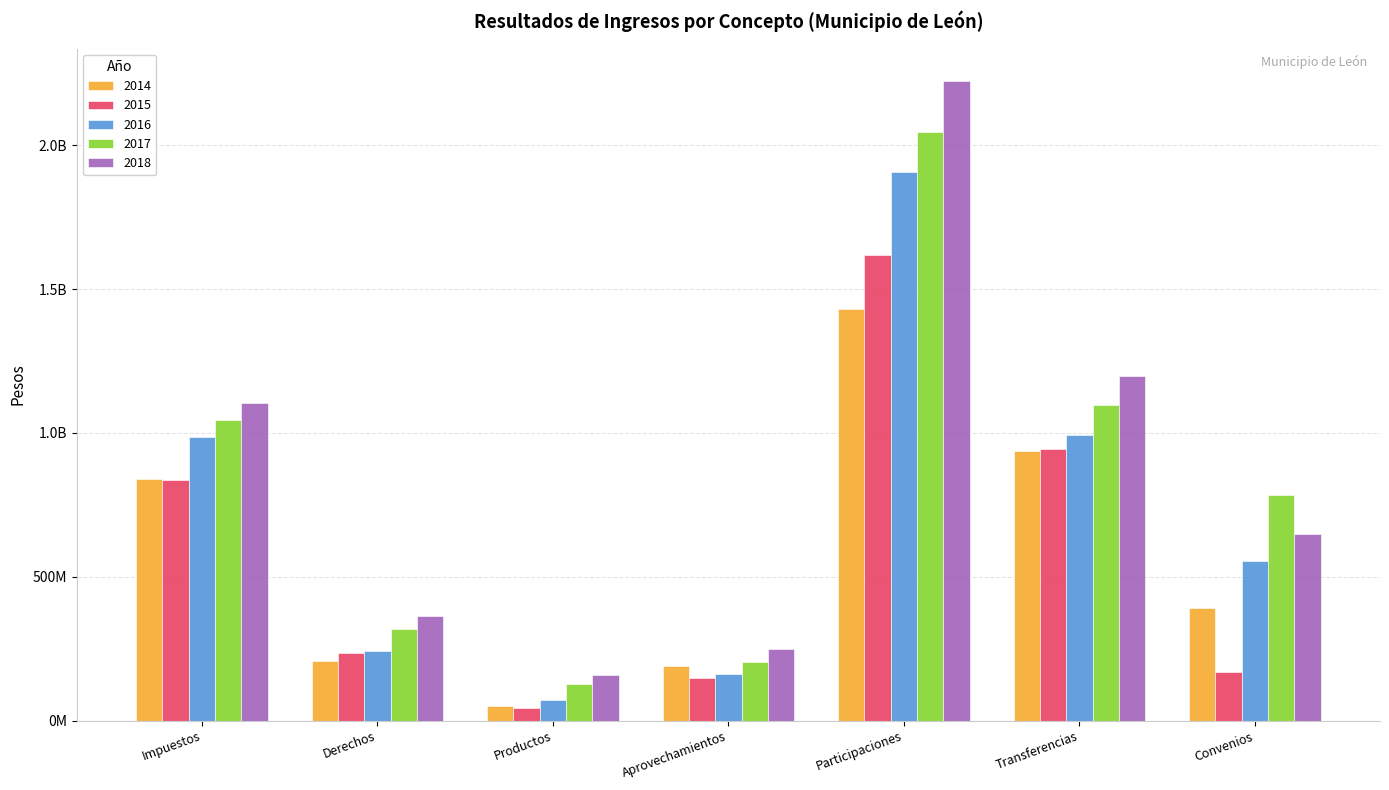

Is it true that 2016 equals 985531027.3 at Impuestos?

True